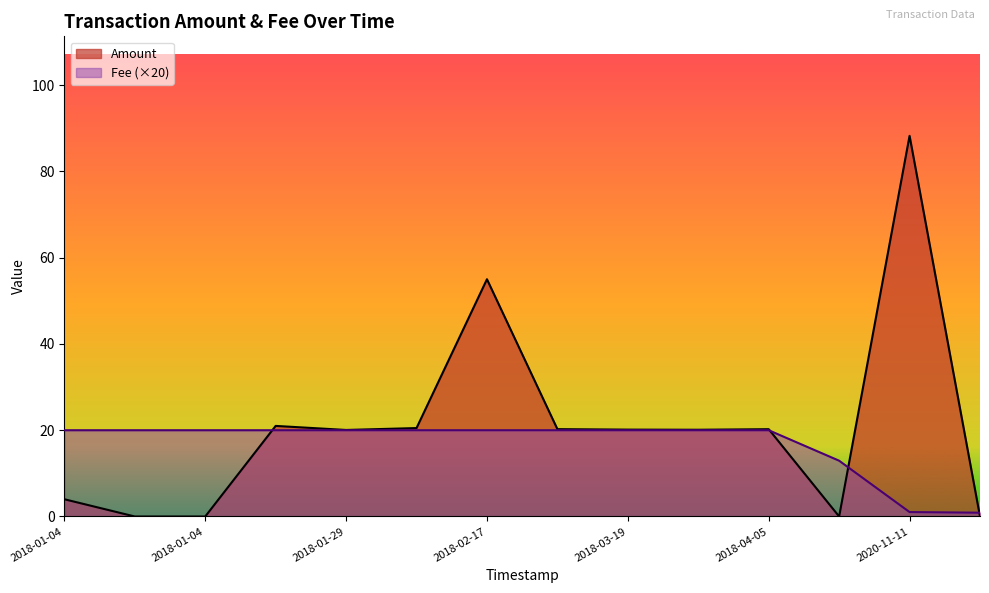

True or false: Fee has more than 2 interior local peaks.

False